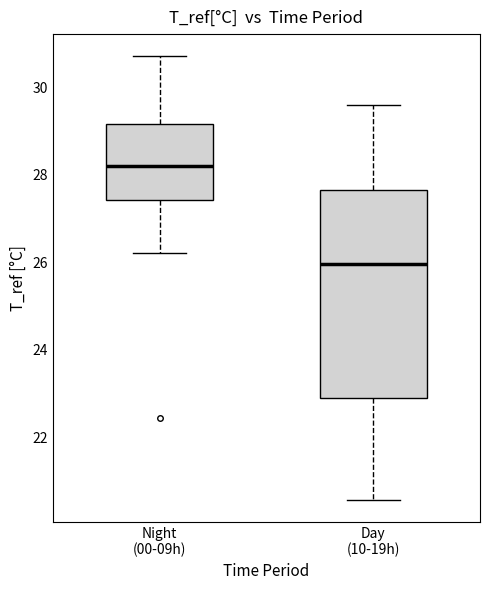

Comparing the boxes themselves (not the whiskers), which one is the tallest?

Day (10-19h)